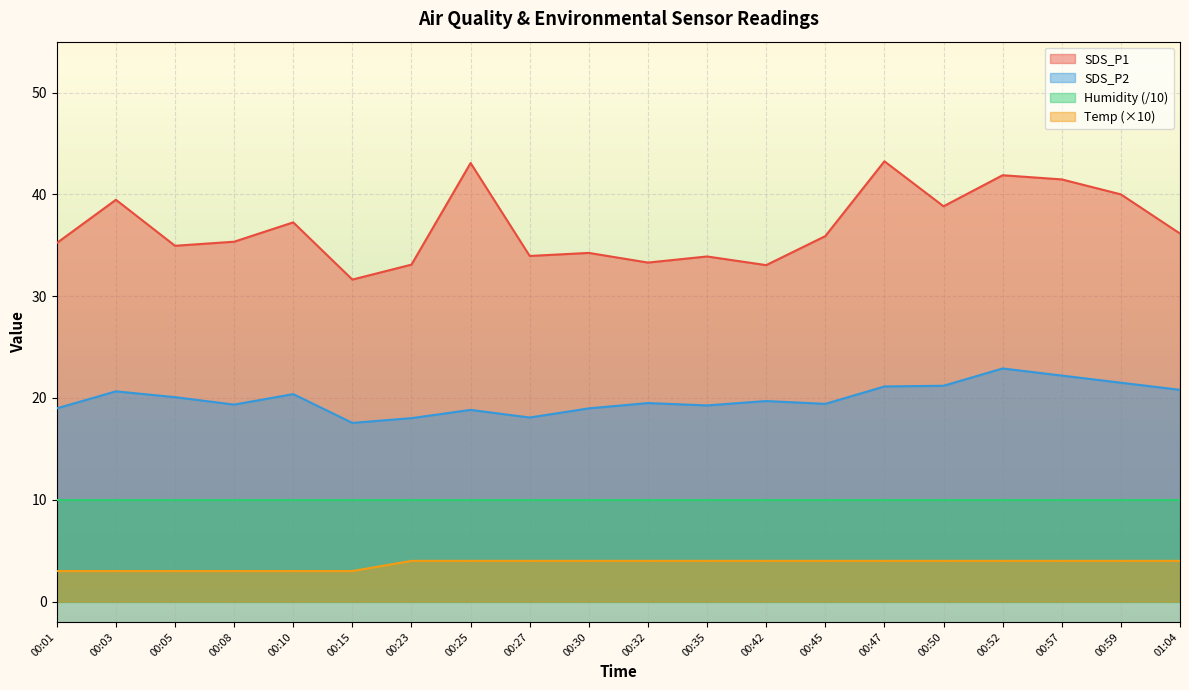

True or false: Temp has a value of 4.6 at 00:03.

False